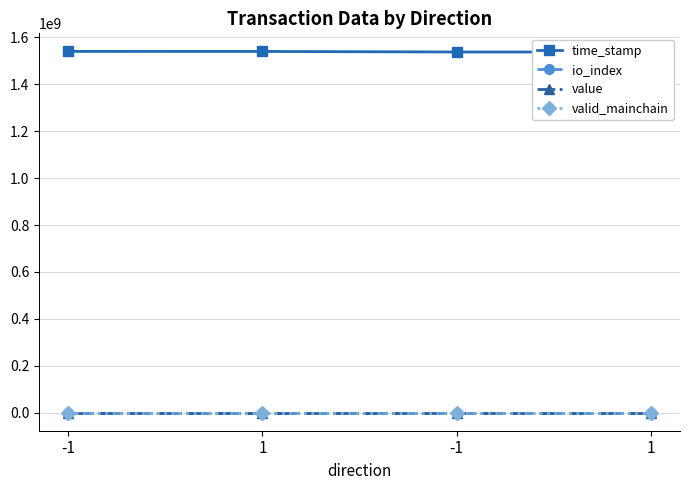

Is the value of io_index at -1 greater than the value of time_stamp at -1?

No